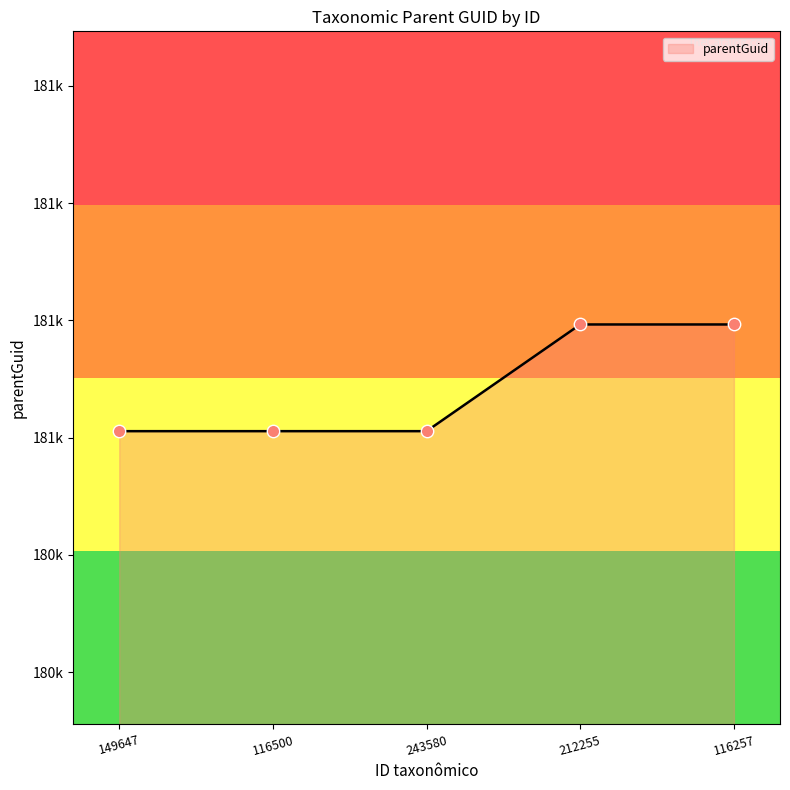

Does the chart have visible grid lines?

No